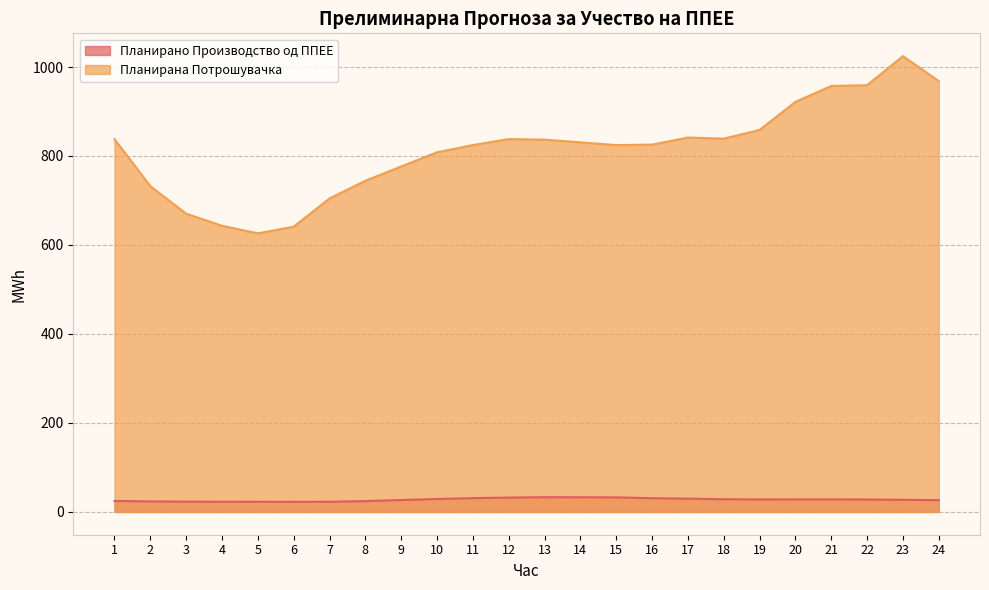

What are all the series names shown in the legend?

Планирано Производство од ППЕЕ, Планирана Потрошувачка